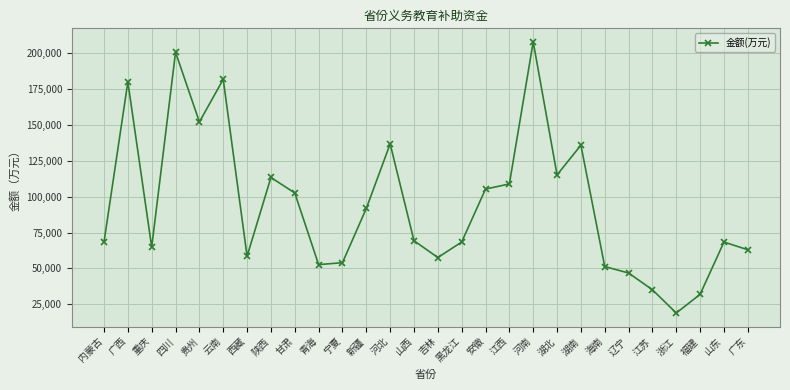

How many data points does each series have?

28